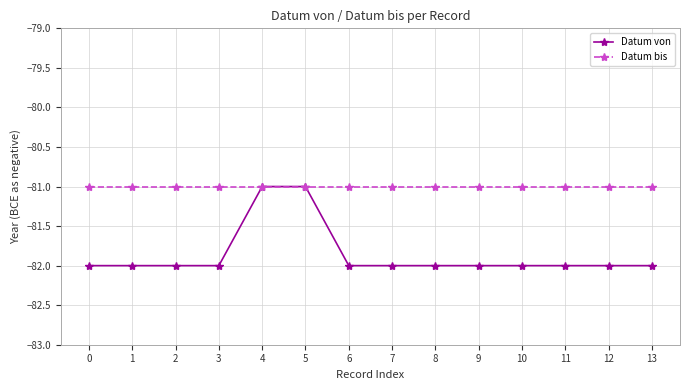

What is the difference between the second highest and minimum values in the Datum von series?

1